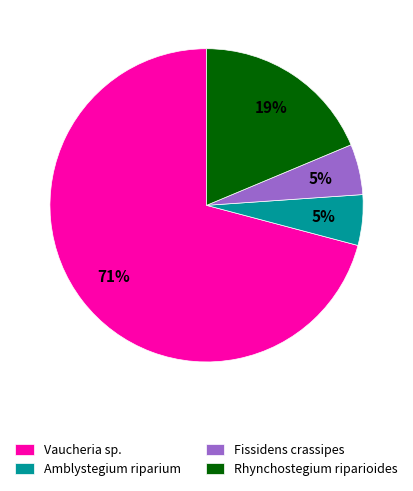

Between Fissidens crassipes and Rhynchostegium riparioides, which is larger?

Rhynchostegium riparioides